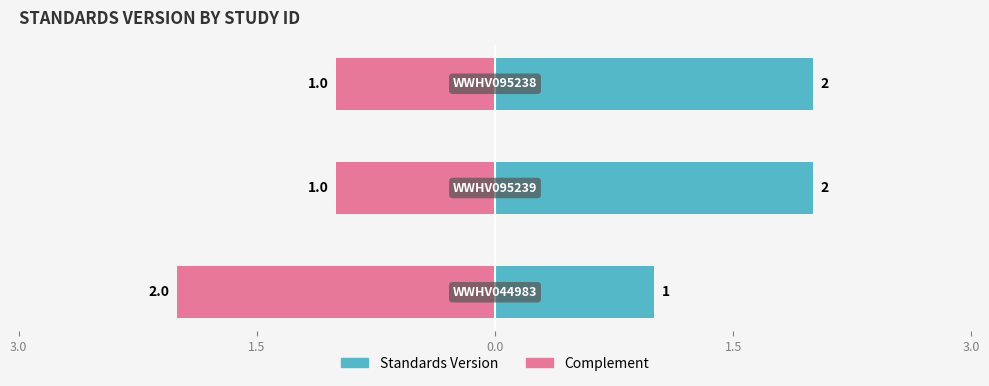

Reading right to left, what are all the values shown in this chart?

Standards Version: 2	2	1
Complement: -1	-1	-2